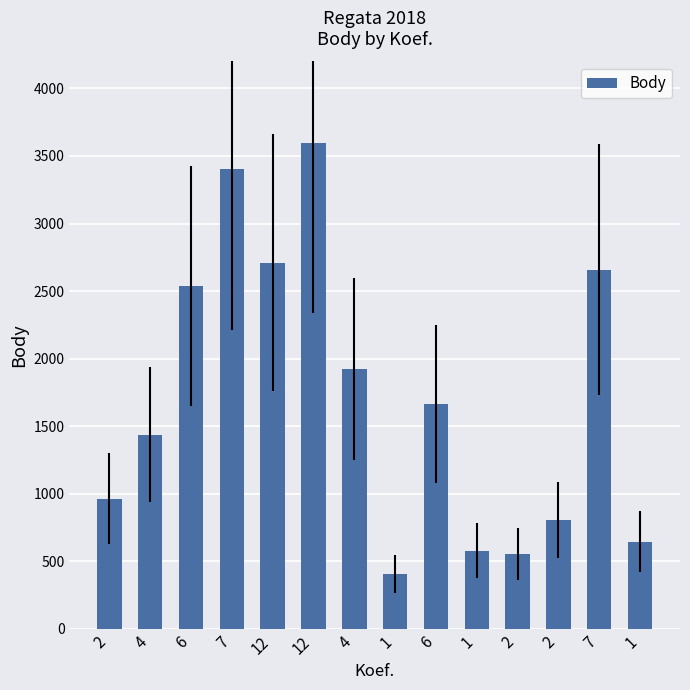

Where does the data first go above 1663?

6